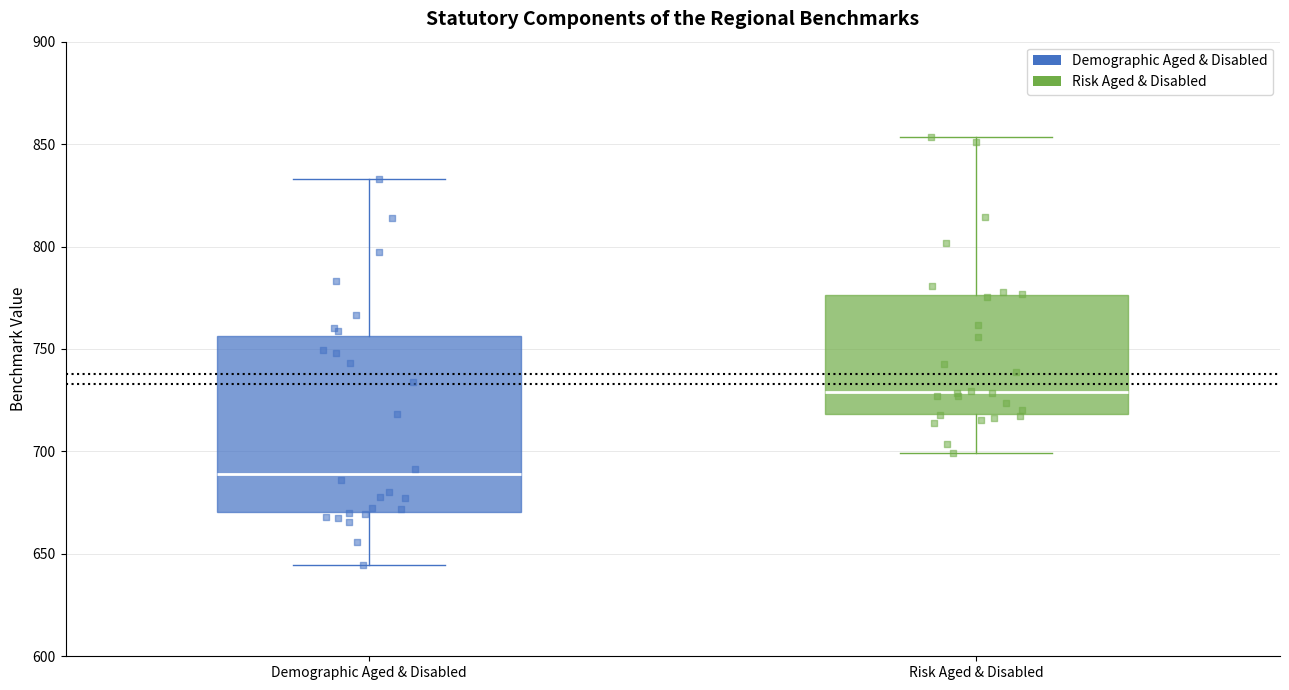

Reading left to right, transcribe this box plot: for each box, give where its median line is, the range the box spans, and where its two whiskers end, as read against the y-axis. The values are not printed on the chart, so give them approximately, as read against the axis.

Demographic Aged & Disabled: median 690, box 670 to 755, whiskers 645 to 835
Risk Aged & Disabled: median 730, box 720 to 775, whiskers 700 to 855